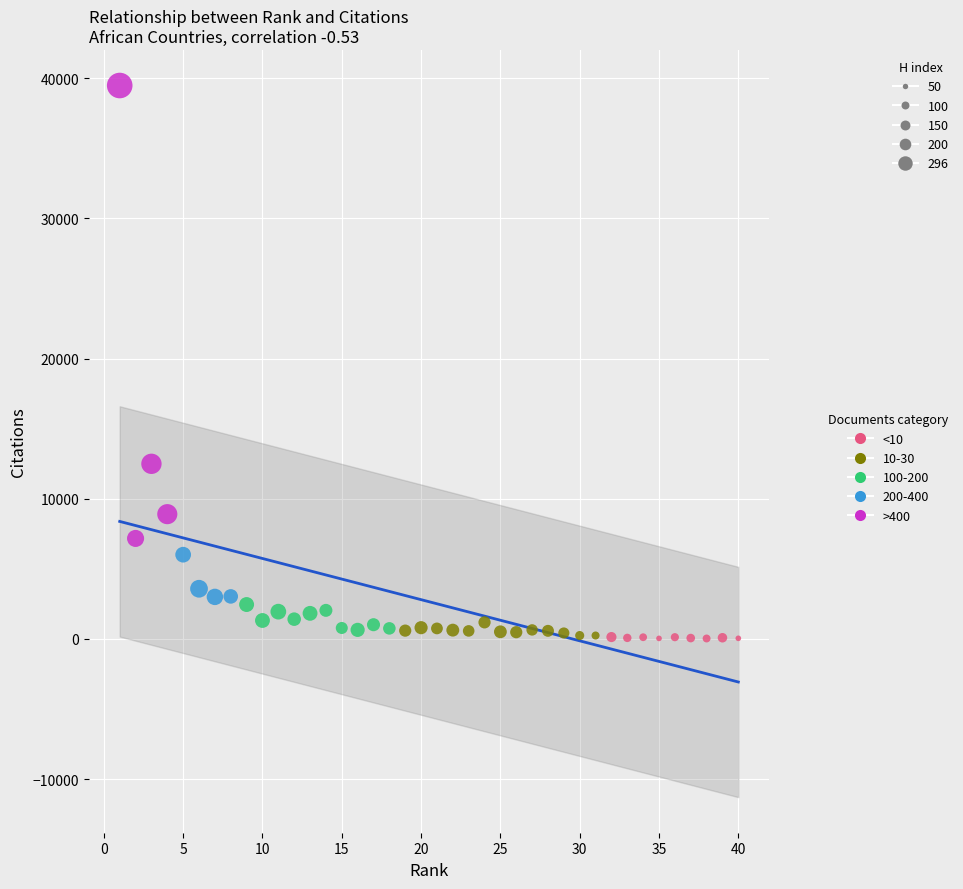

Which series has the largest Y range (max minus min)?

>400